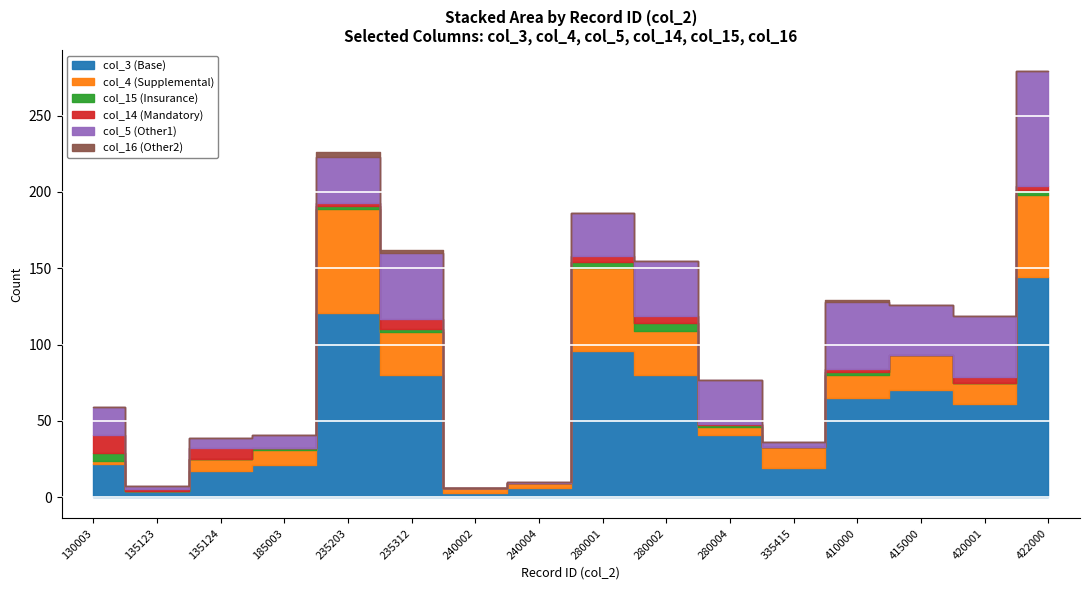

Count the number of data series in this chart.

6